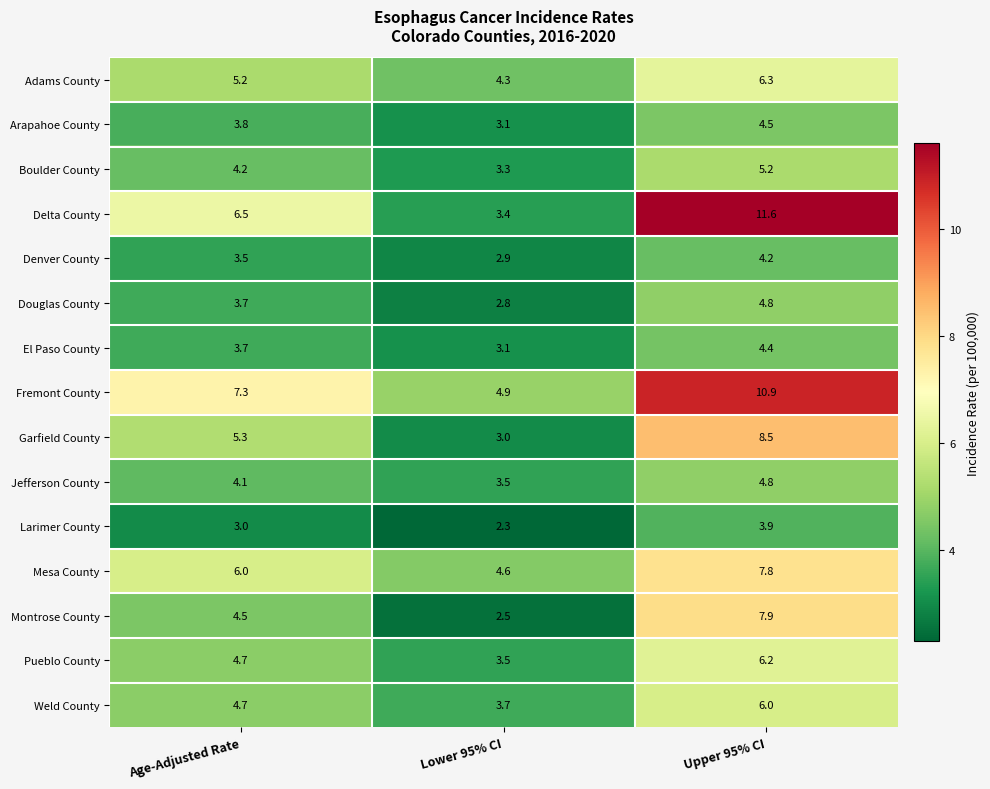

At which label is El Paso County closest to 3?

Lower 95% CI